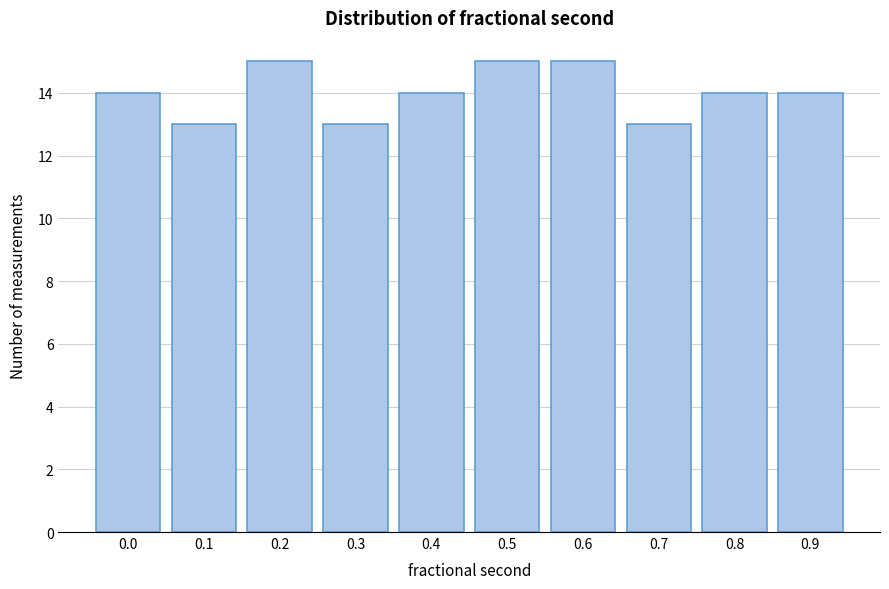

Reading right to left, list all the values displayed in this chart.

0.9=14	0.8=14	0.7=13	0.6=15	0.5=15	0.4=14	0.3=13	0.2=15	0.1=13	0.0=14